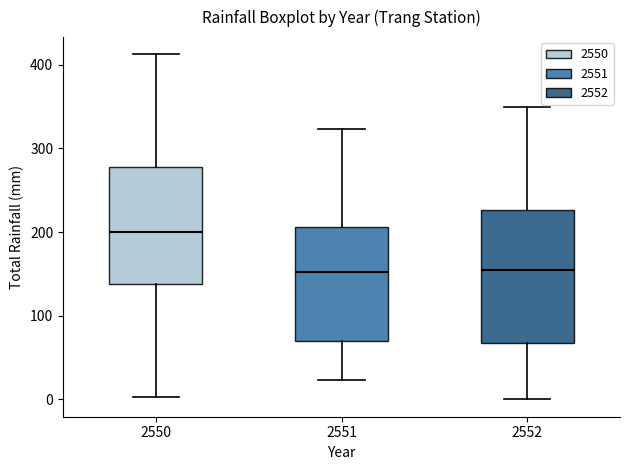

Reading left to right, read every box against the y-axis: the position of its median line, the range the box covers, and the ends of its whiskers. The values are not printed on the chart, so give them approximately, as read against the axis.

2550: median 200, box 140 to 280, whiskers 0 to 410
2551: median 150, box 70 to 210, whiskers 20 to 320
2552: median 150, box 70 to 230, whiskers 0 to 350